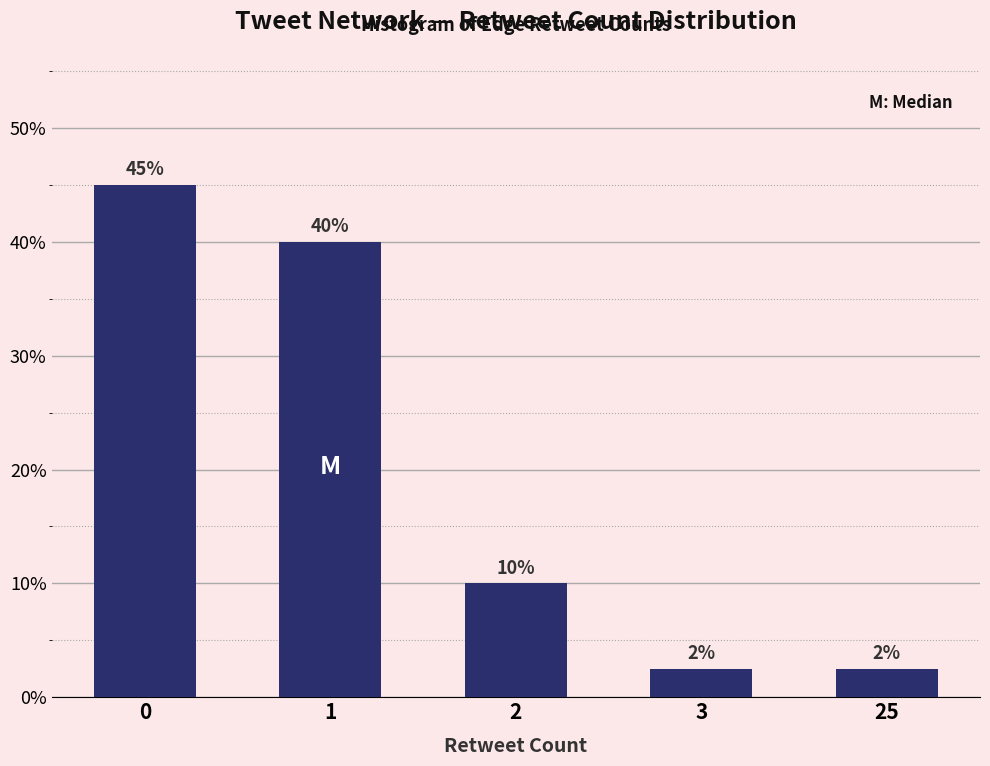

True or false: the data shows 2.5 at 3.

True